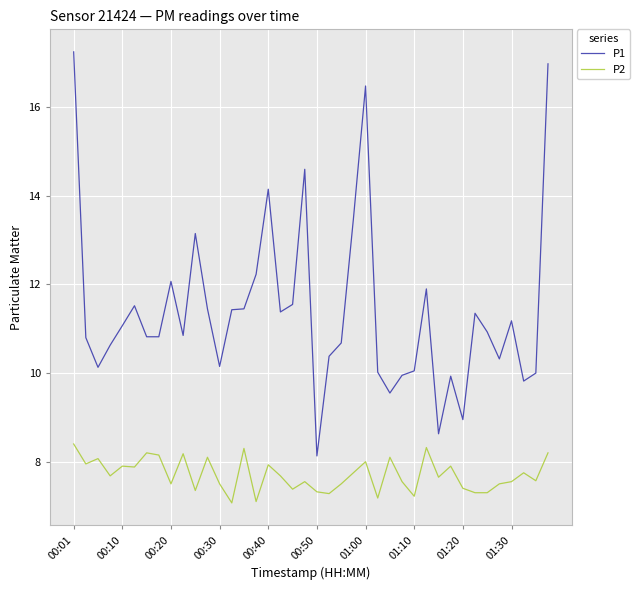

True or false: P2 and P1 intersect in this chart.

False